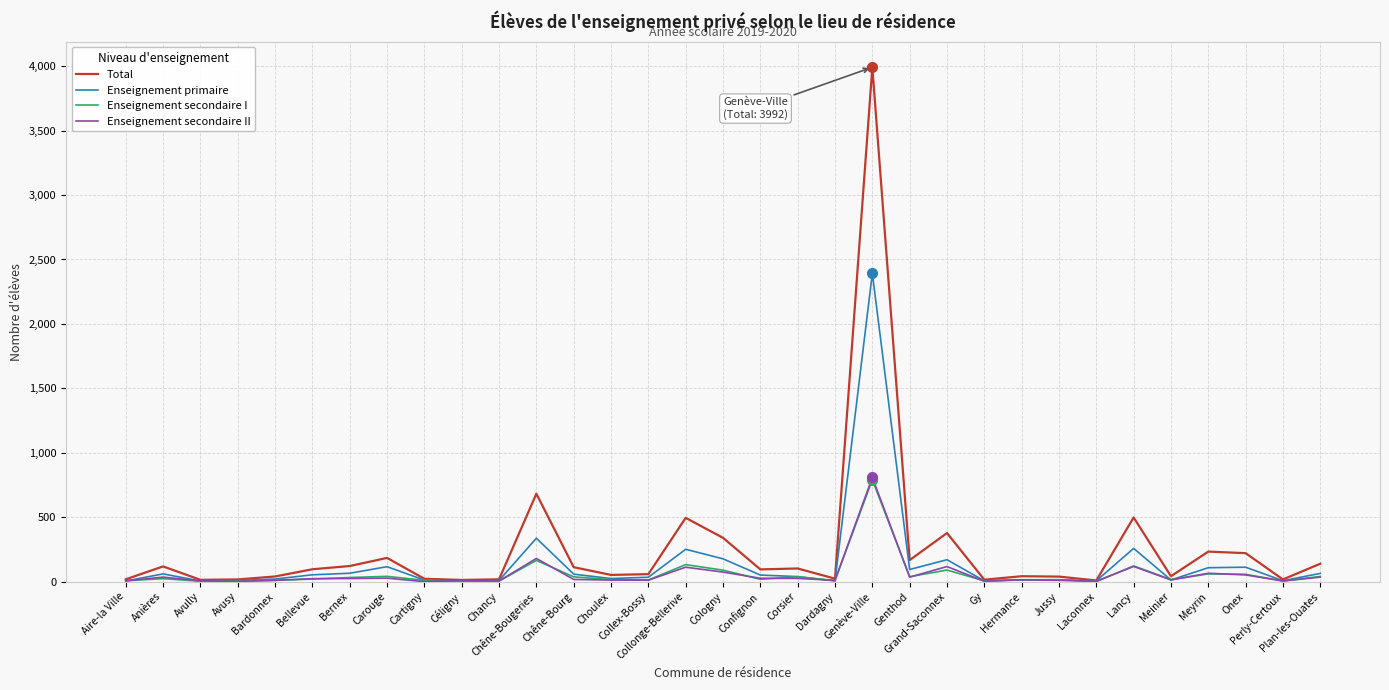

What is the highest value of the Enseignement primaire series?

2392